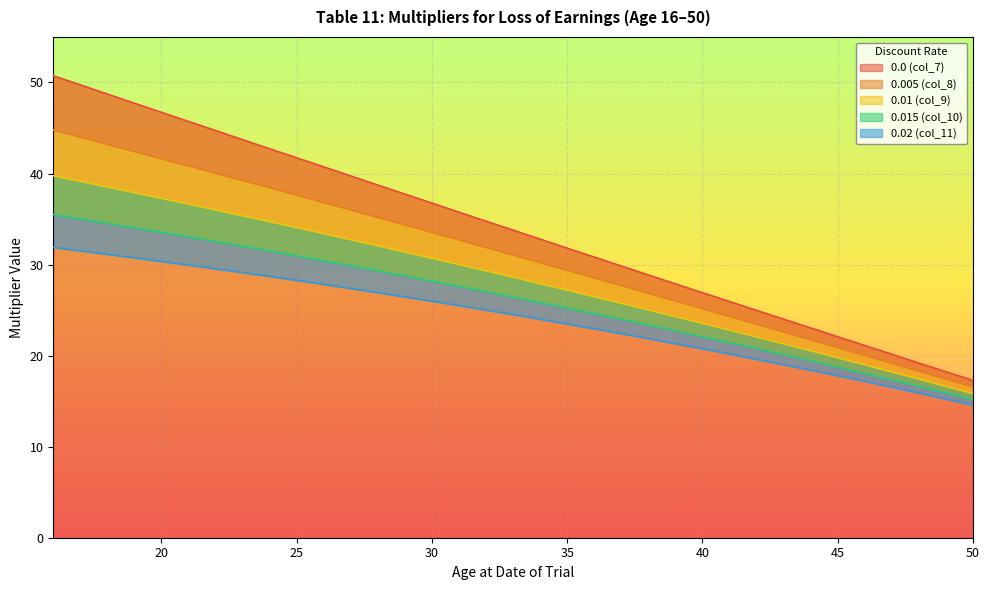

The value of 0.0 (col_7) at 50 is 29.2. True or false?

False